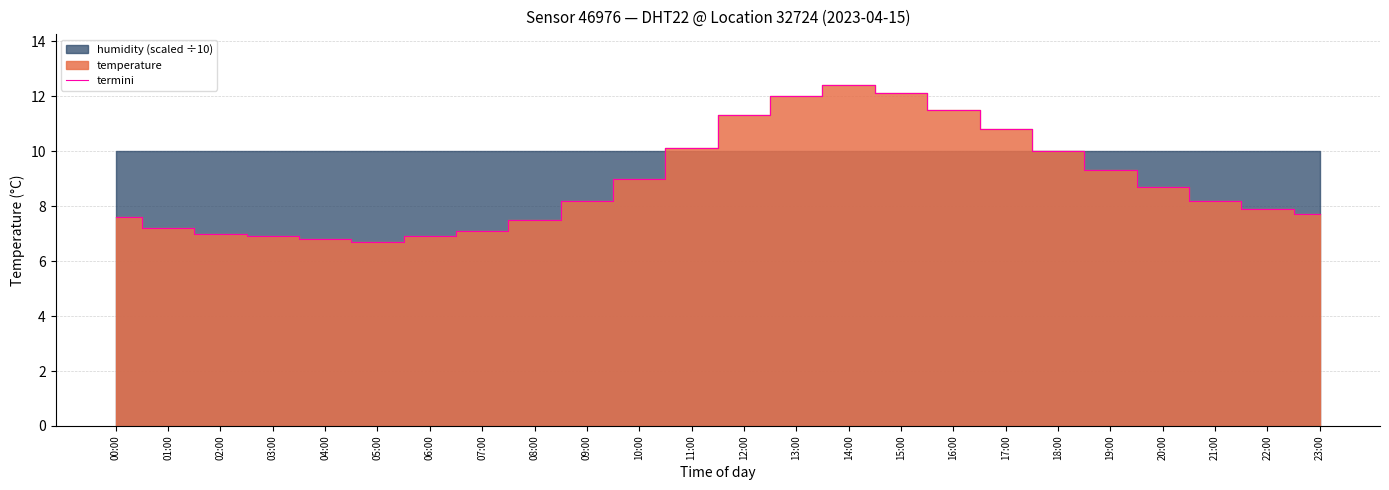

What is the change in value from 07:00 to 12:00?

+4.2